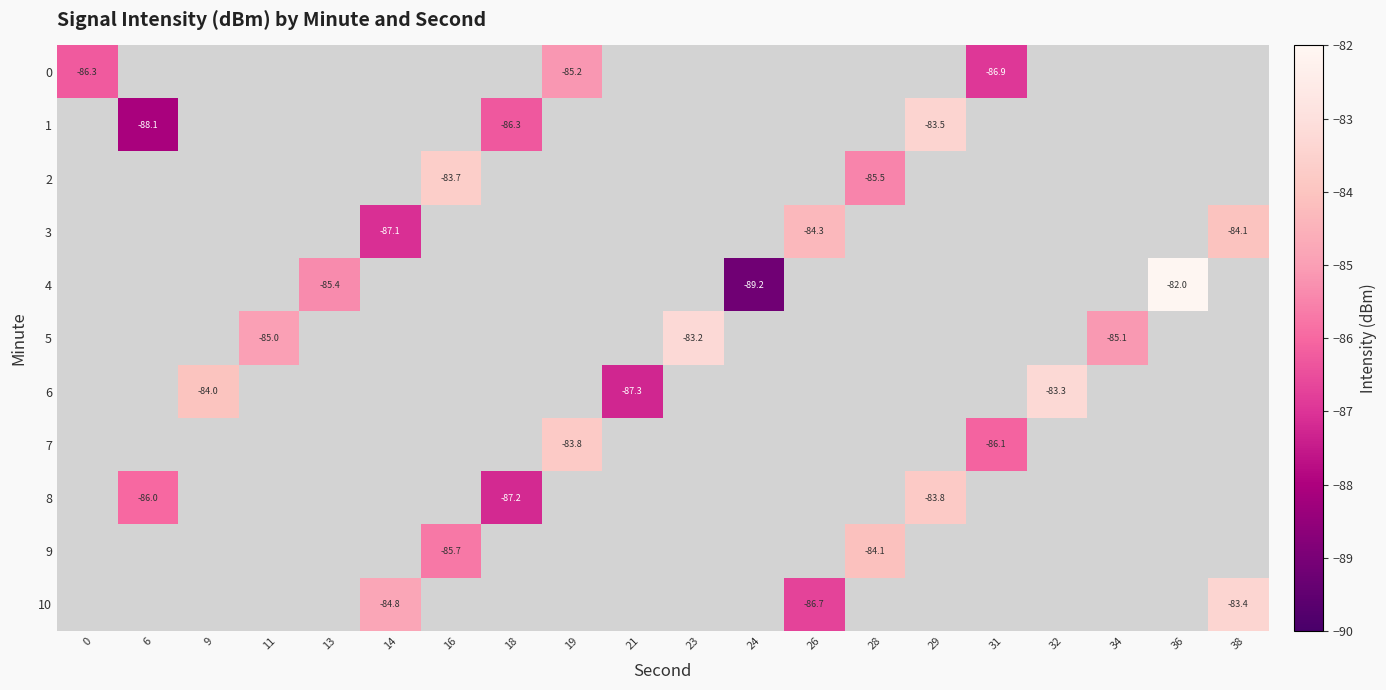

At how many categories does at least one series exceed -85?

12